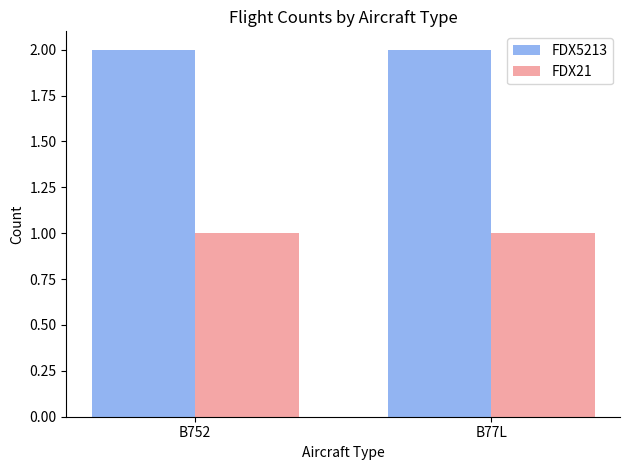

Reading left to right, what are all the values shown in this chart?

FDX5213: 2	2
FDX21: 1	1